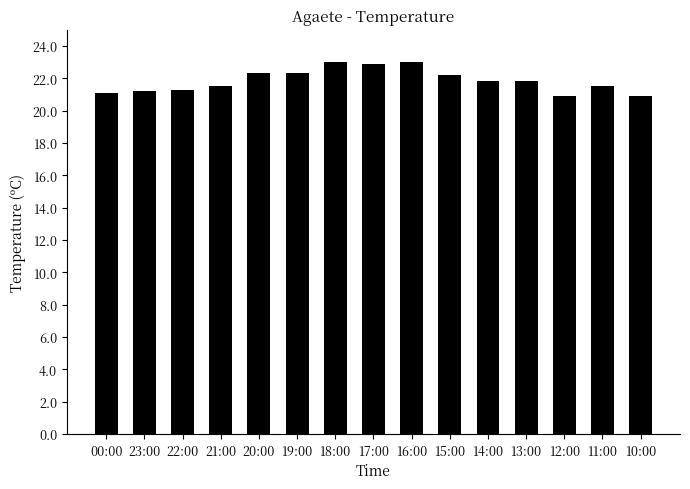

True or false: the data shows 31.9 at 11:00.

False